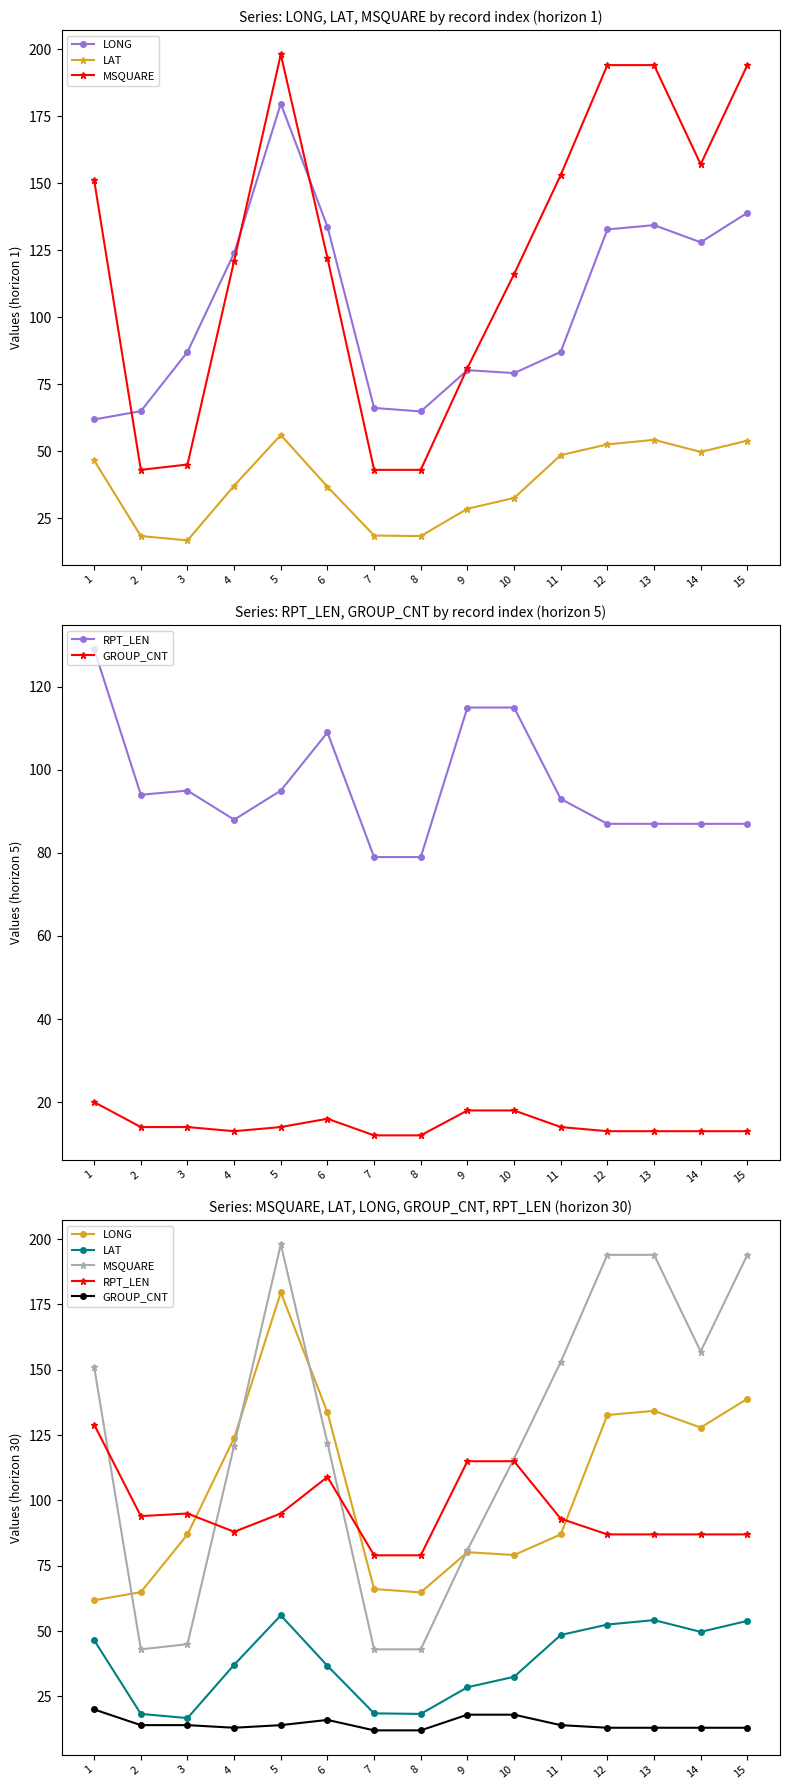

How many series are shown in this chart?

5